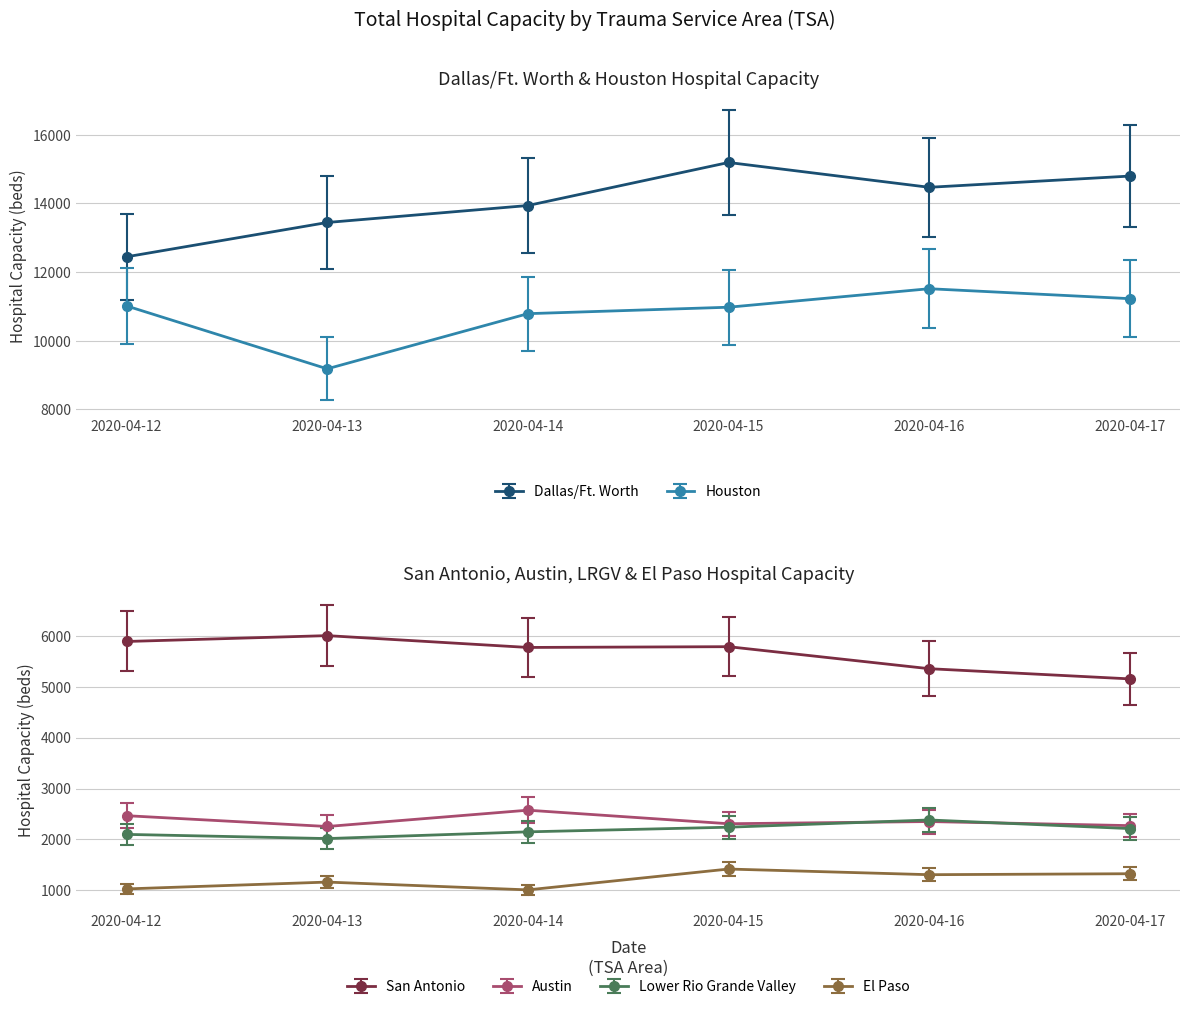

The value of Houston at 2020-04-16 is 11512. True or false?

True